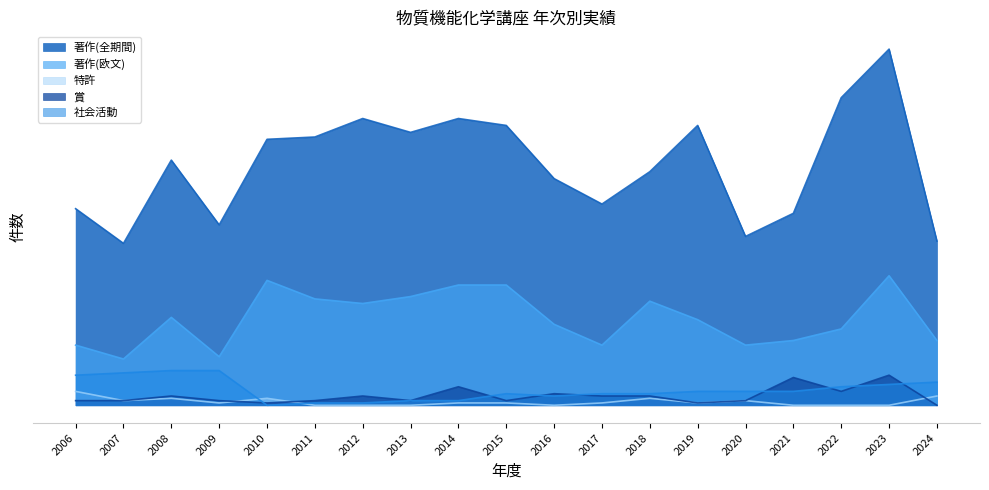

Rank the series at 2016 from lowest to highest value.

特許, 社会活動, 賞, 著作(欧文), 著作(全期間)